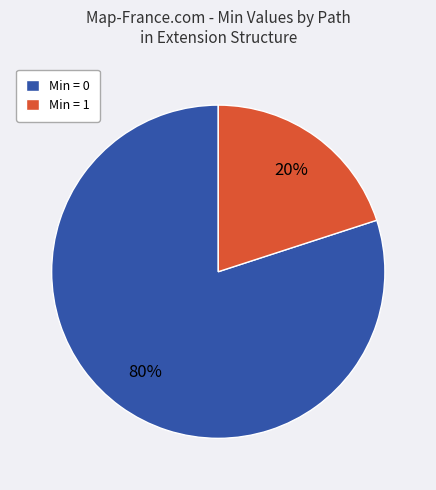

Rank the categories by value from highest to lowest.

Min = 0, Min = 1